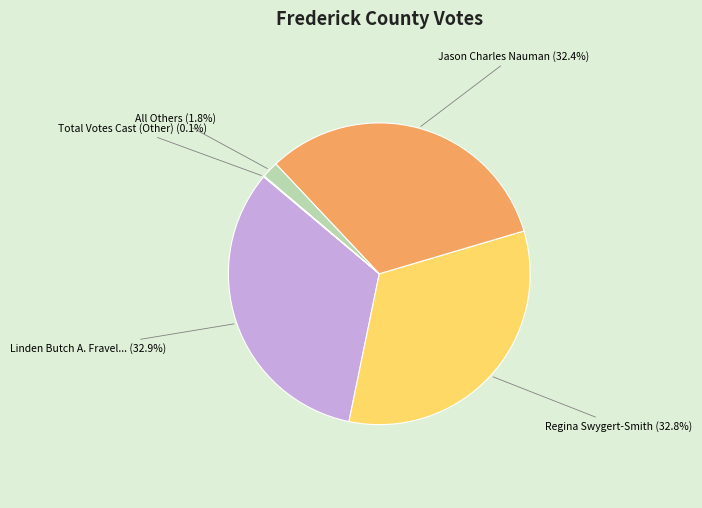

Is there any slice that represents more than half of the pie?

No